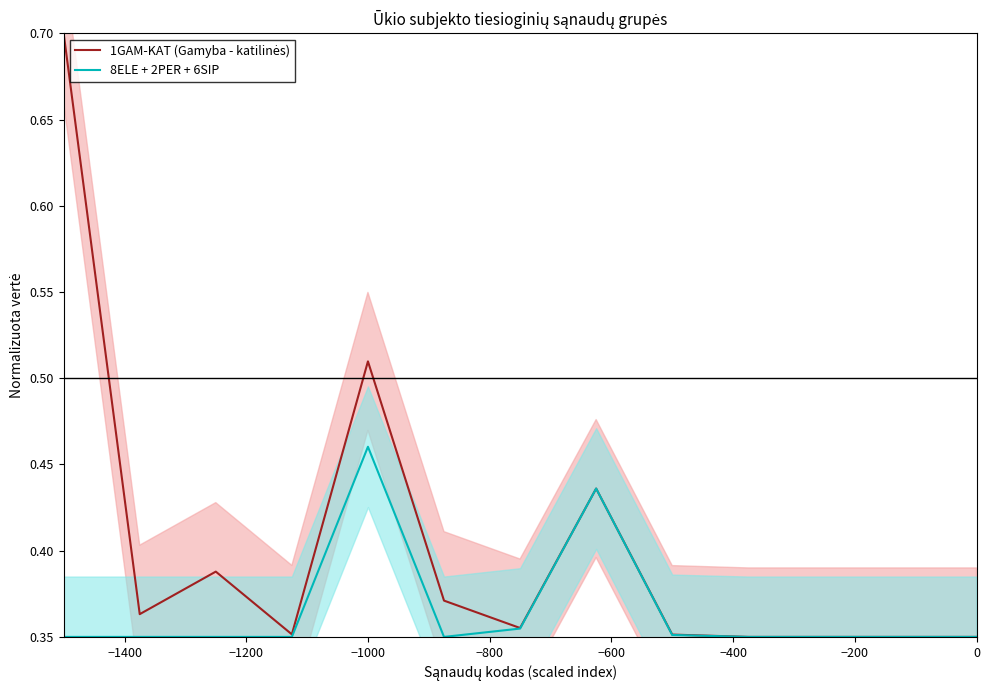

Is it true that 8ELE + 2PER + 6SIP equals 0.2 at −1000?

False